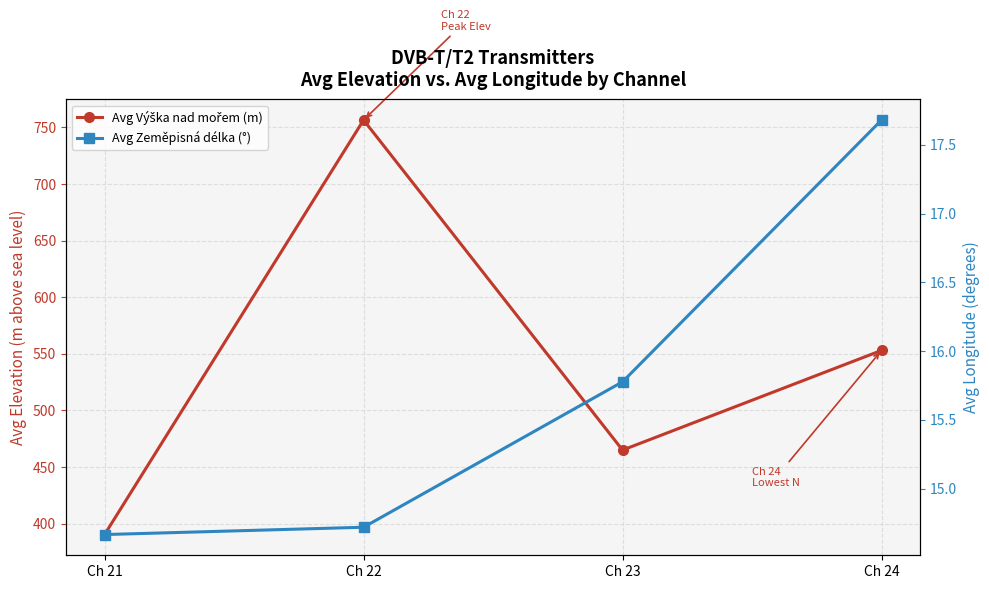

True or false: Avg Výška nad mořem (m) has a value of 408.6 at Ch 22.

False